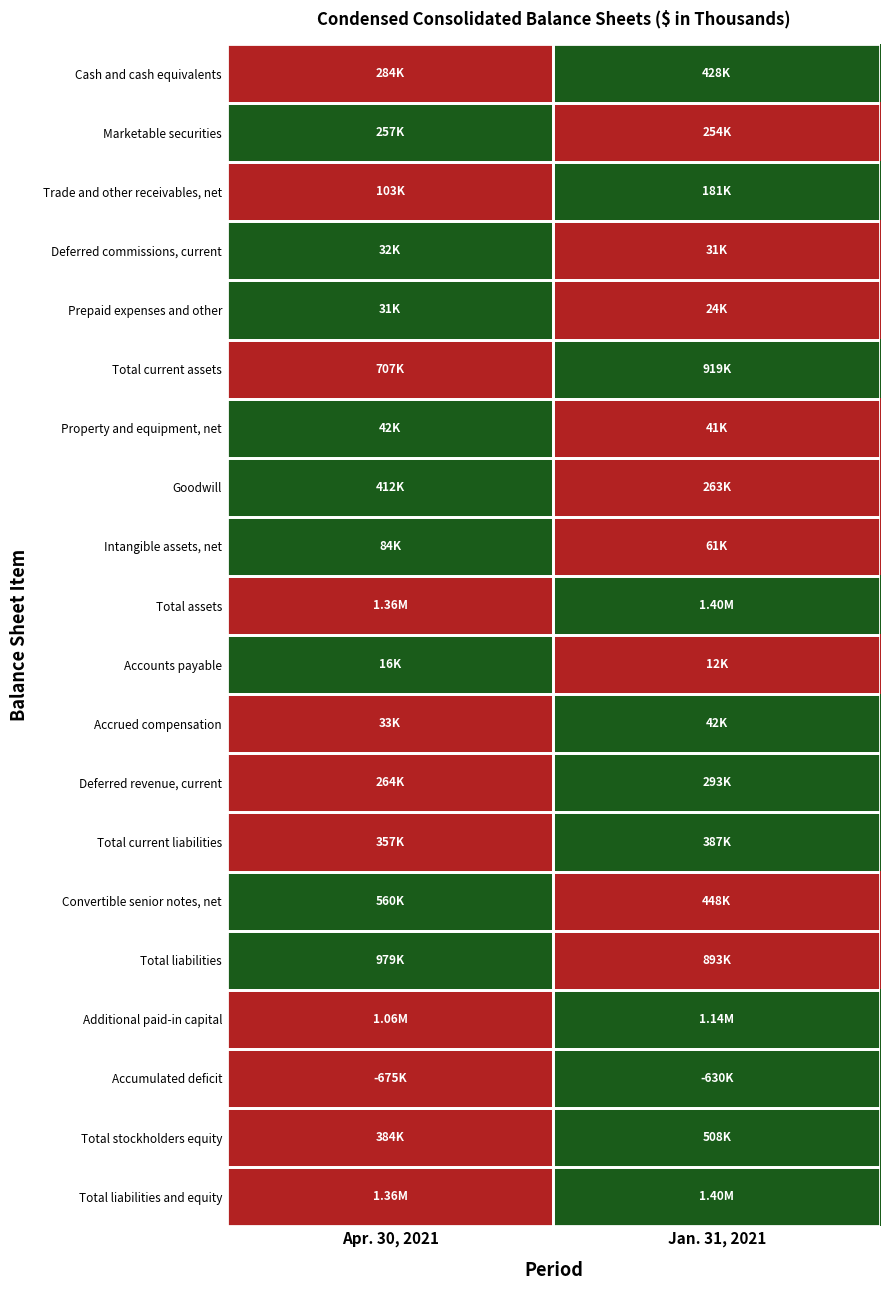

At Apr. 30, 2021, list the series in order from largest to smallest.

Marketable securities, Deferred commissions, current, Prepaid expenses and other, Property and equipment, net, Goodwill, Intangible assets, net, Accounts payable, Convertible senior notes, net, Total liabilities, Cash and cash equivalents, Trade and other receivables, net, Total current assets, Total assets, Accrued compensation, Deferred revenue, current, Total current liabilities, Additional paid-in capital, Accumulated deficit, Total stockholders equity, Total liabilities and equity